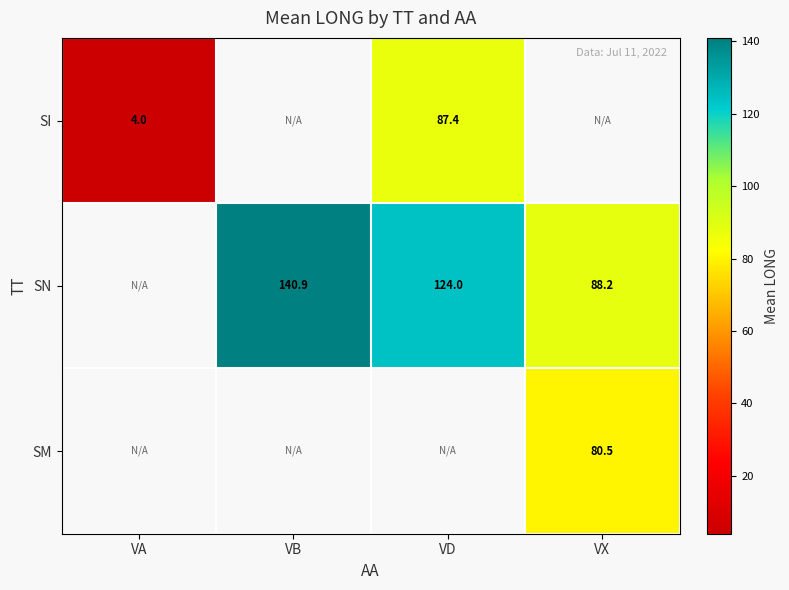

Is the value of SI at VA greater than the value of SN at VB?

No